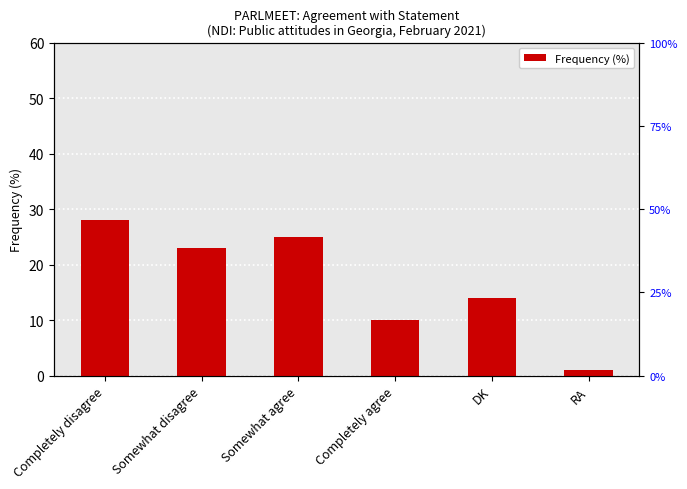

Reading right to left, list all the values displayed in this chart.

1	14	10	25	23	28